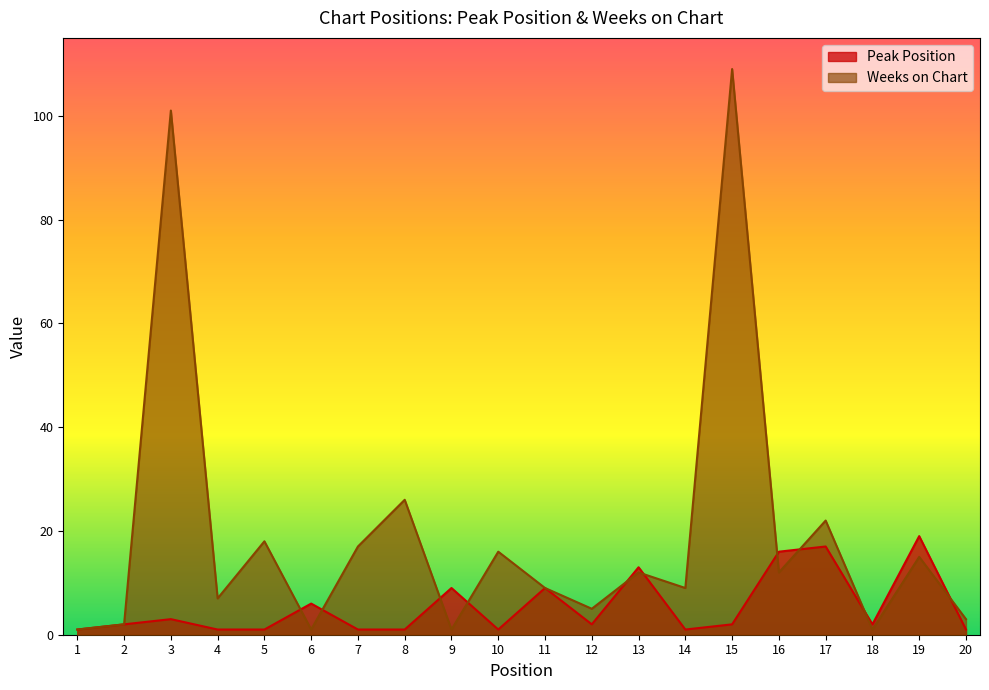

Is the value of Peak Position at 15 greater than the value of Weeks on Chart at 14?

No